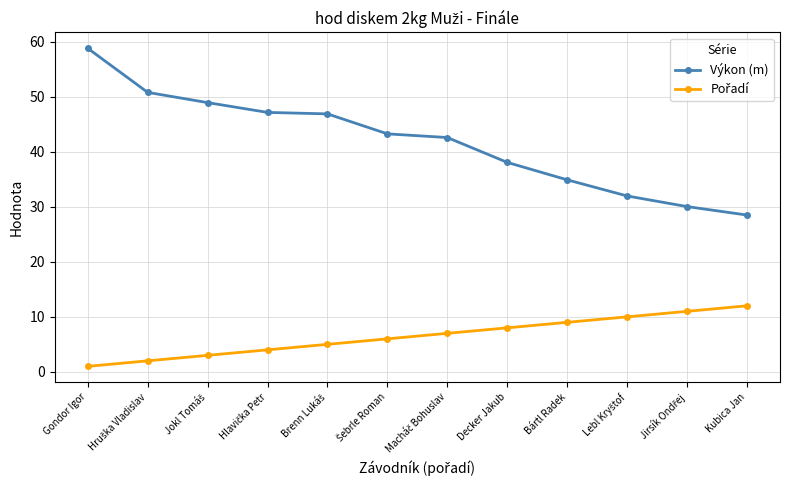

True or false: Výkon (m) has a value of 28.5 at Kubica Jan.

True